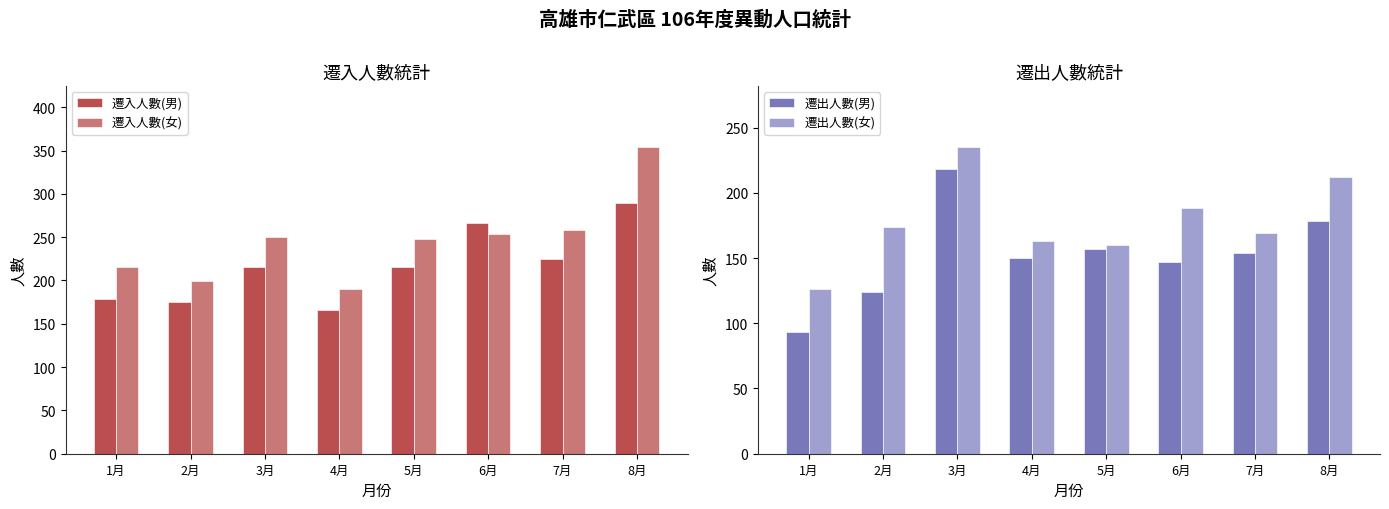

Reading left to right, transcribe all the data shown in this chart.

遷入人數(男): 1月=179	2月=175	3月=216	4月=166	5月=216	6月=266	7月=225	8月=289
遷入人數(女): 1月=216	2月=199	3月=250	4月=190	5月=248	6月=254	7月=258	8月=354
遷出人數(男): 1月=93	2月=124	3月=218	4月=150	5月=157	6月=147	7月=154	8月=178
遷出人數(女): 1月=126	2月=174	3月=235	4月=163	5月=160	6月=188	7月=169	8月=212